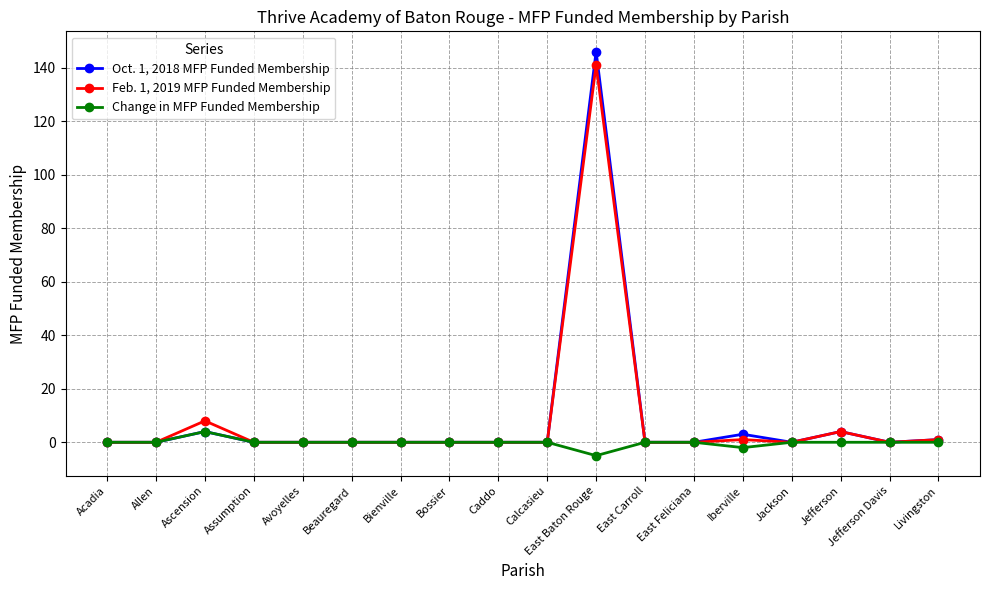

What is the difference between the maximum and minimum values in the Change in MFP Funded Membership series?

9